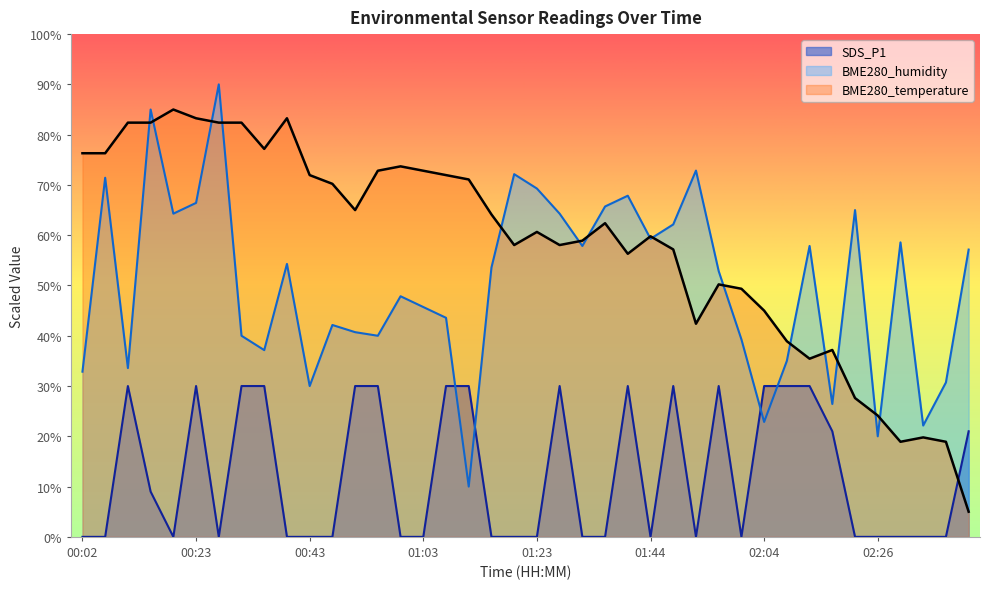

Is the value of BME280_humidity at 01:56 greater than the value of SDS_P1 at 00:43?

Yes